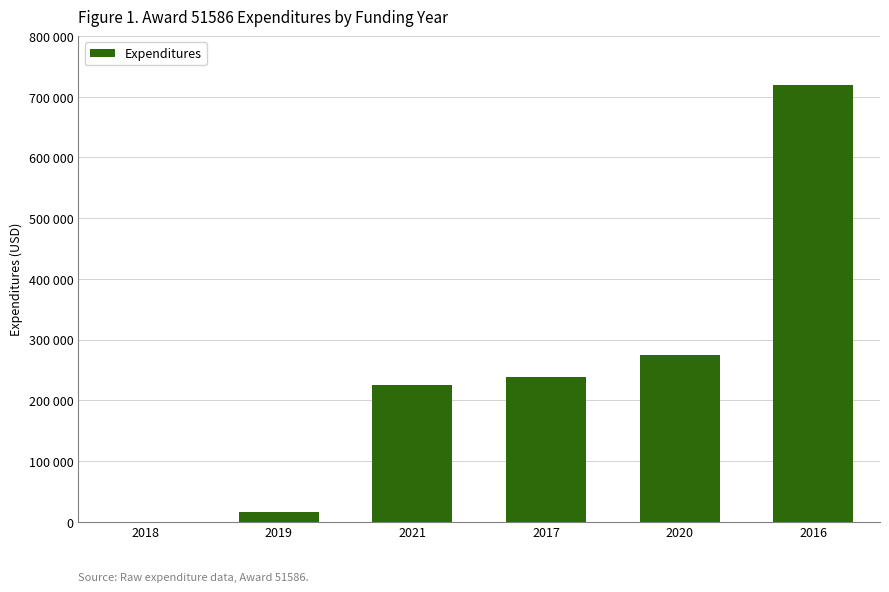

Reading left to right, what are all the values shown in this chart?

2018=0	2019=15724	2021=225148	2017=238414	2020=274845	2016=718586